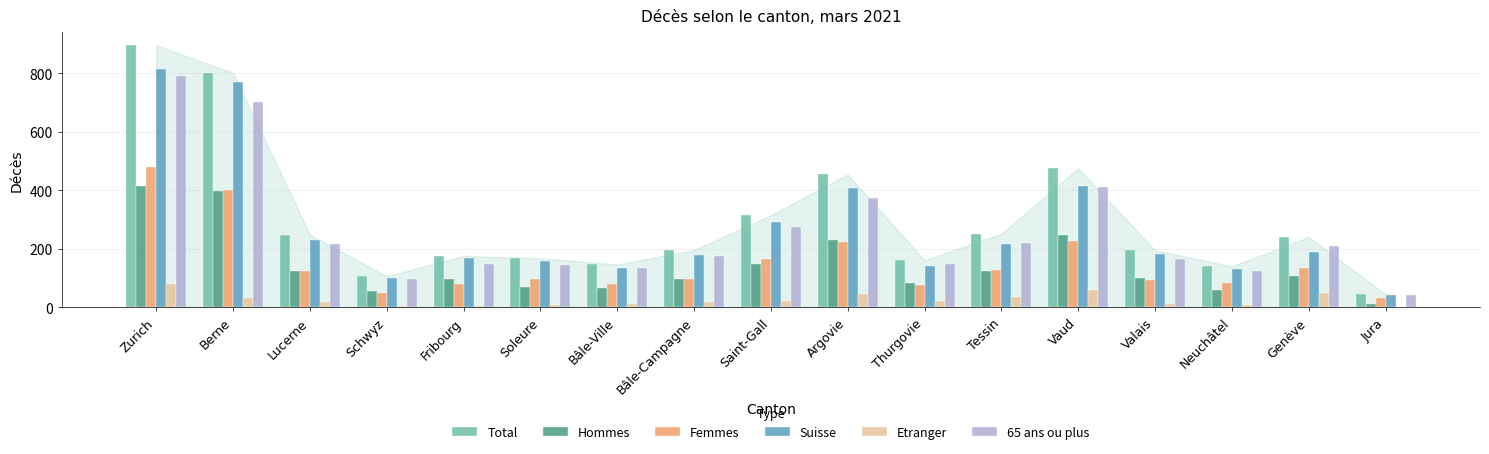

What is the average value of the Suisse series?

269